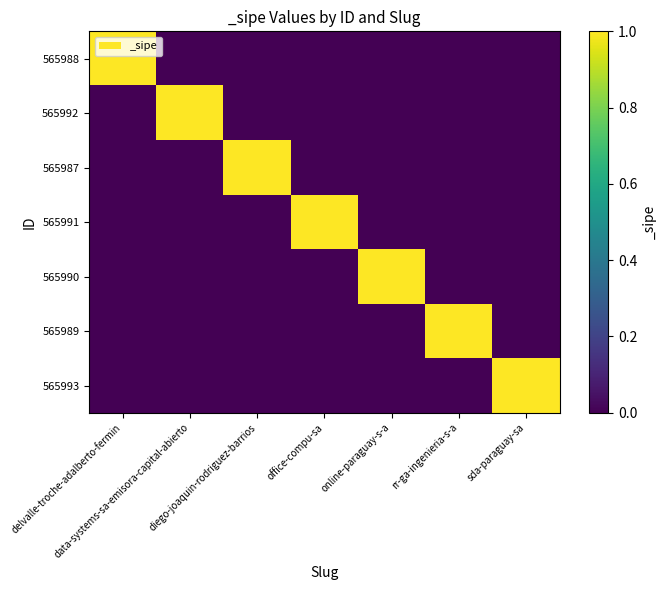

What is the total value across all series at online-paraguay-s-a?

1